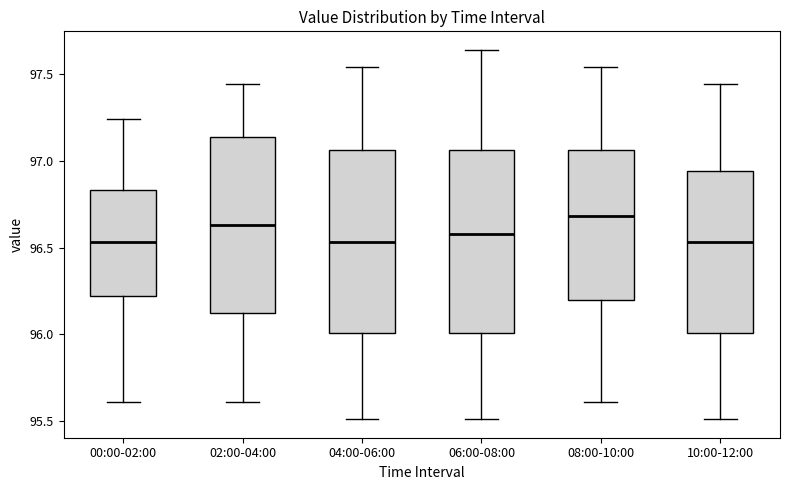

Which box's median line is the highest?

08:00-10:00